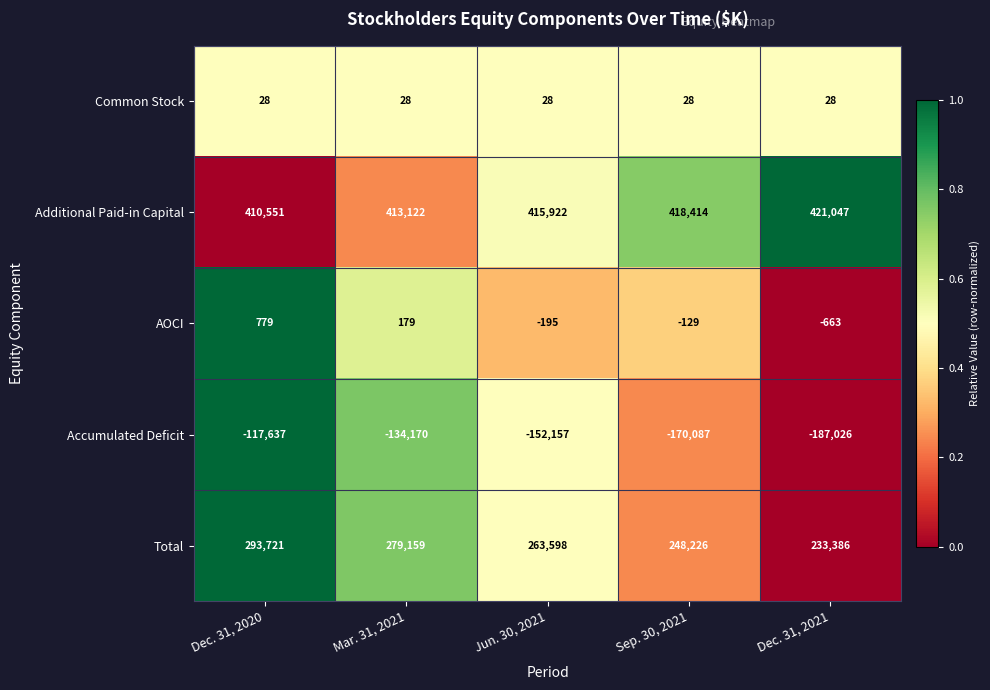

Rank the series at Sep. 30, 2021 from highest to lowest value.

Additional Paid-in Capital, Total, Common Stock, AOCI, Accumulated Deficit